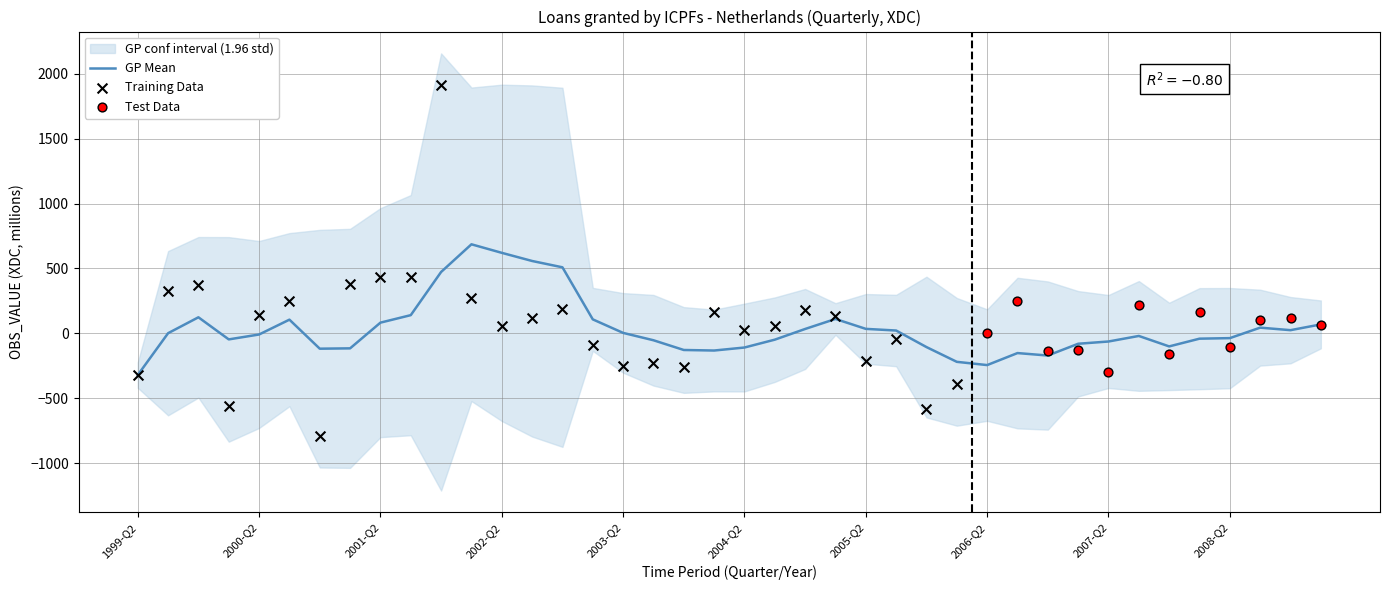

Which has a higher value, 2002-Q3 or 2002-Q4?

2002-Q4